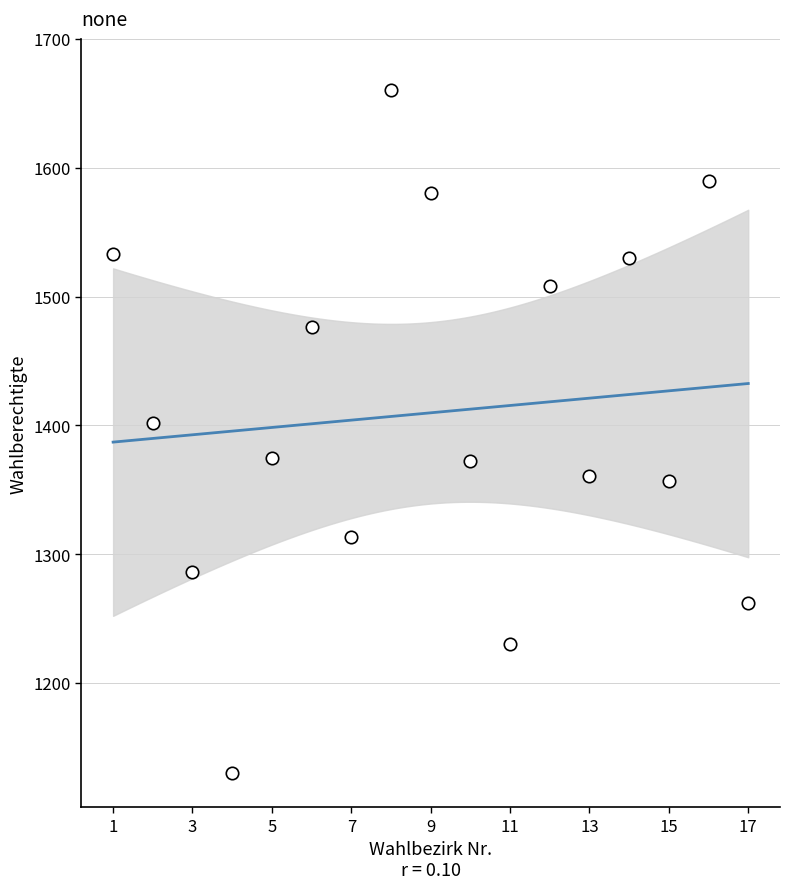

What is the range of Y values (max minus min)?

530